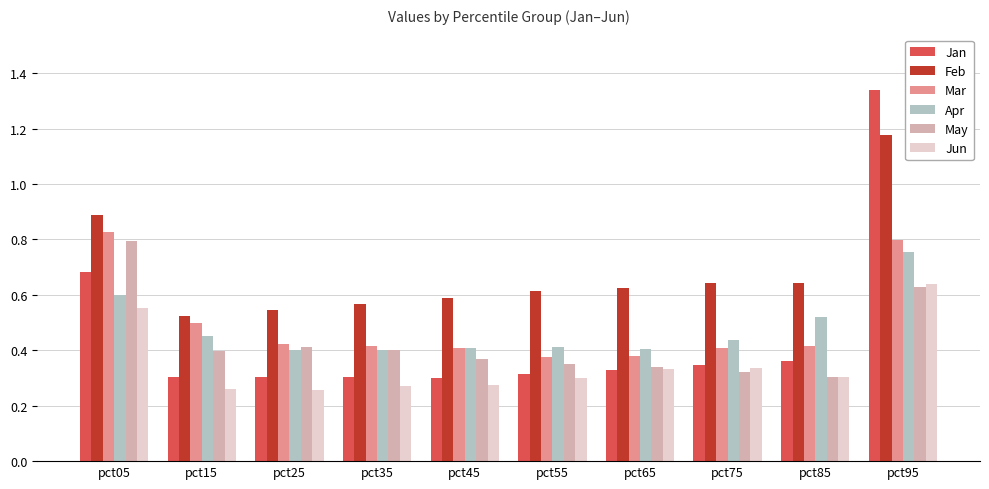

How many bars are there in total?

60